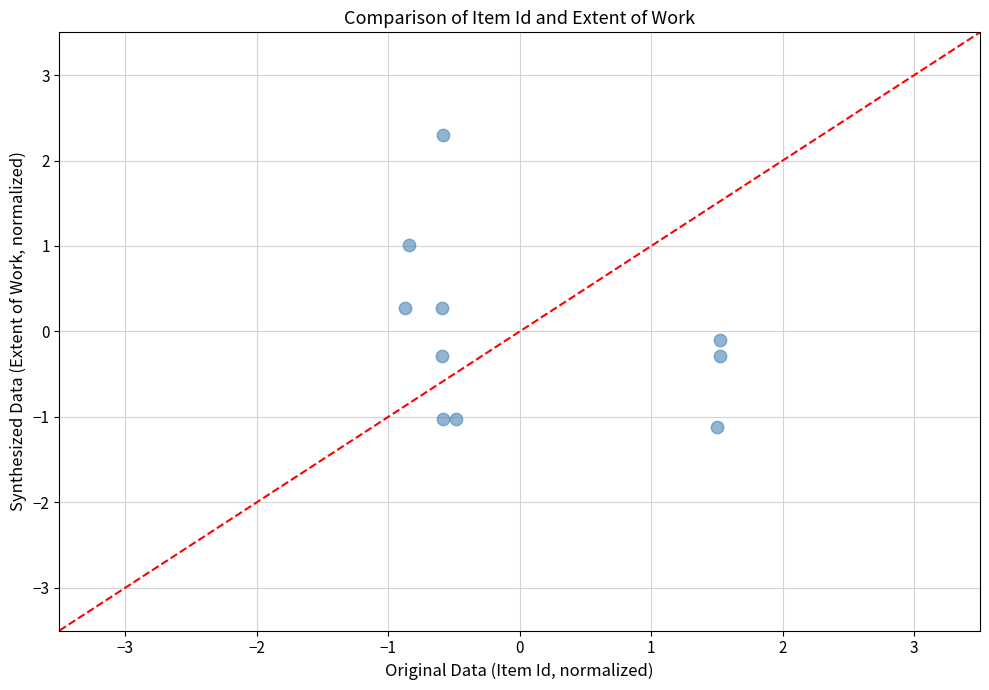

What is the range of X values (max minus min)?

2.4